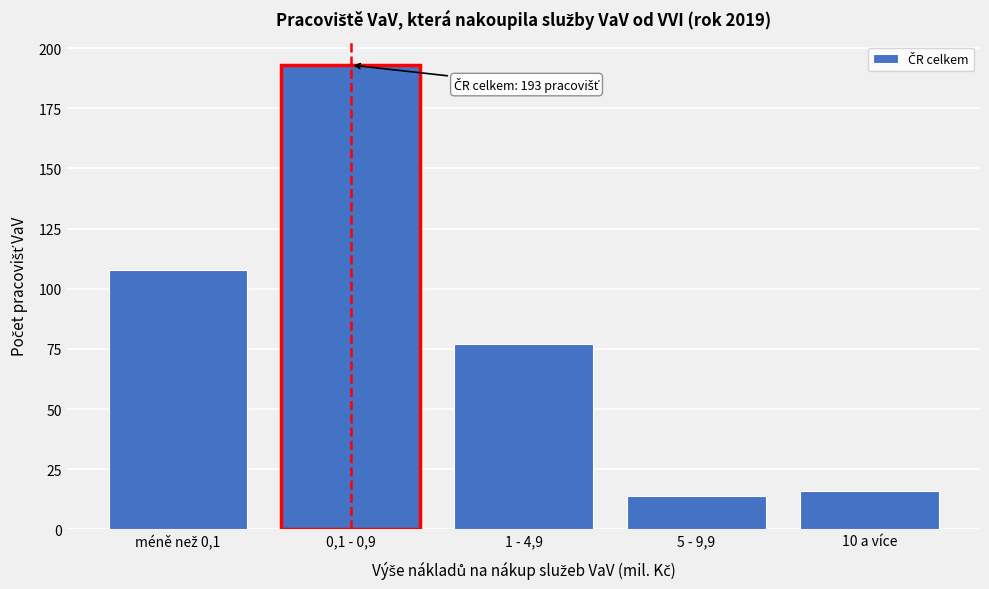

Reading left to right, transcribe all the data shown in this chart.

108	193	77	14	16